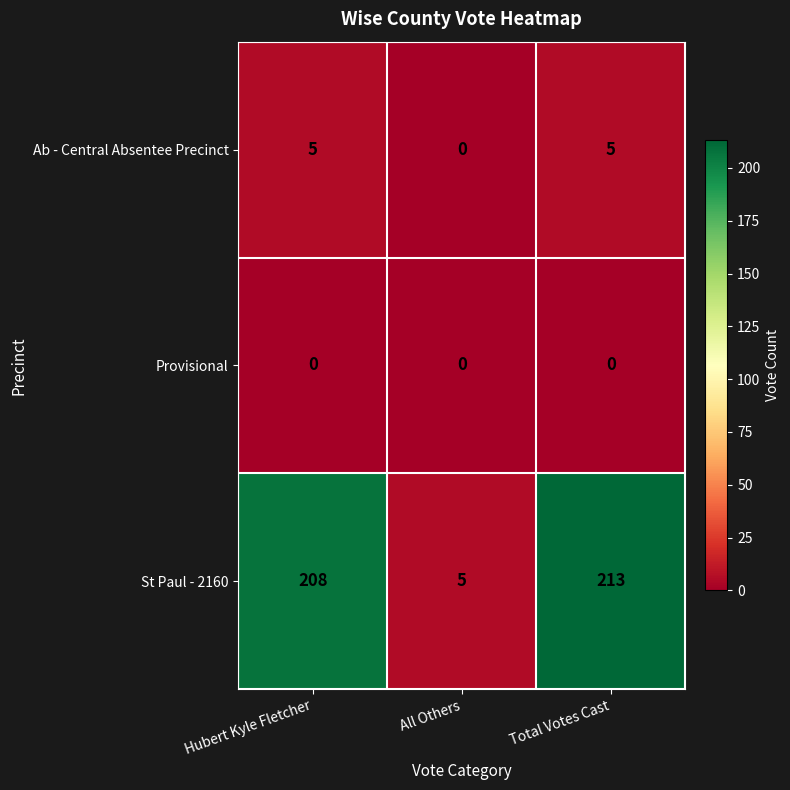

What is the difference between the maximum and minimum values in the Ab - Central Absentee Precinct series?

5